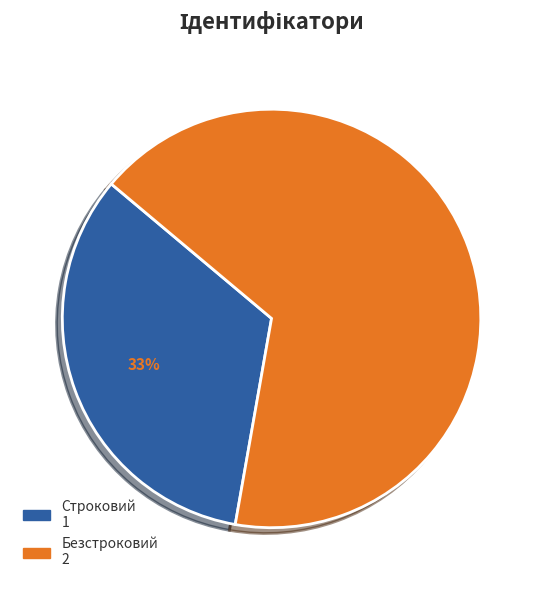

What is the ratio of the value at Строковий to the value at Безстроковий?

0.5